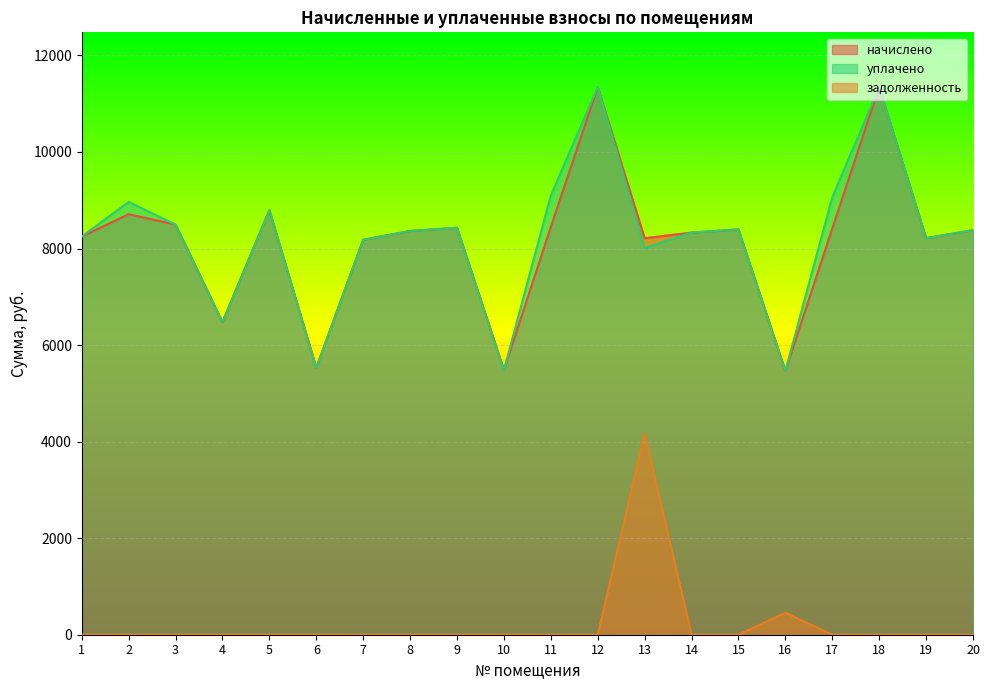

True or false: уплачено and начислено cross at least once.

False